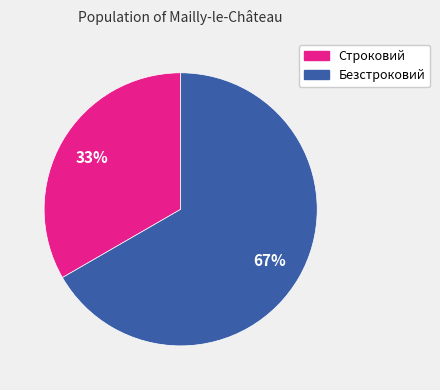

To the nearest percent, what is the average slice percentage?

50%